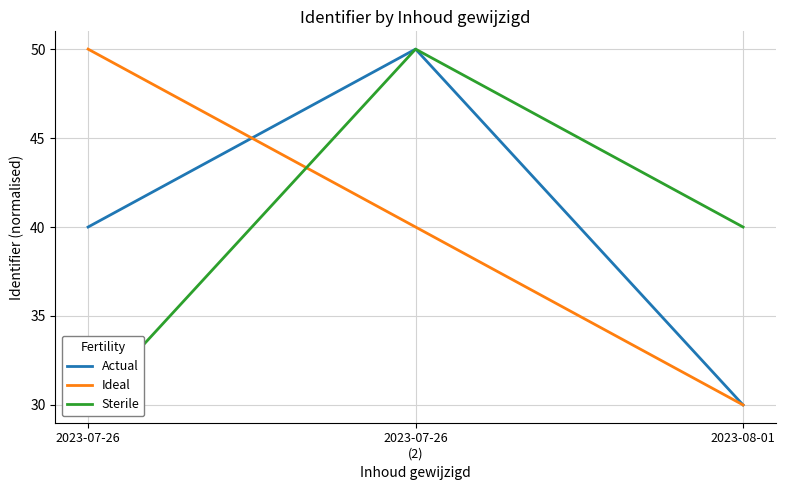

Which category has the highest value in the Actual series?

2023-07-26
(2)